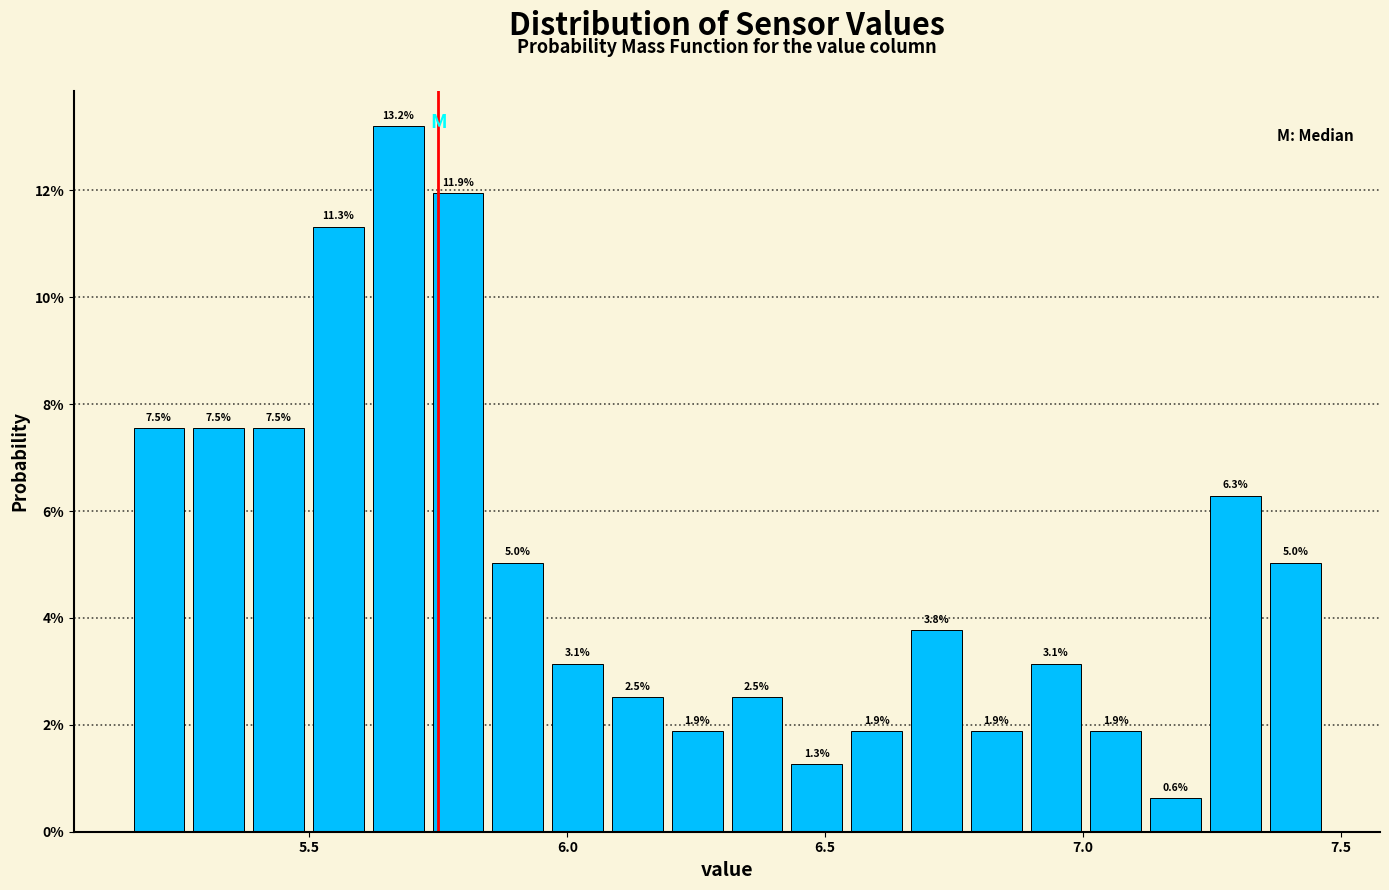

Around what value on the x-axis is the tallest bar? Give the approximate position of its centre, as read against the axis.

5.65